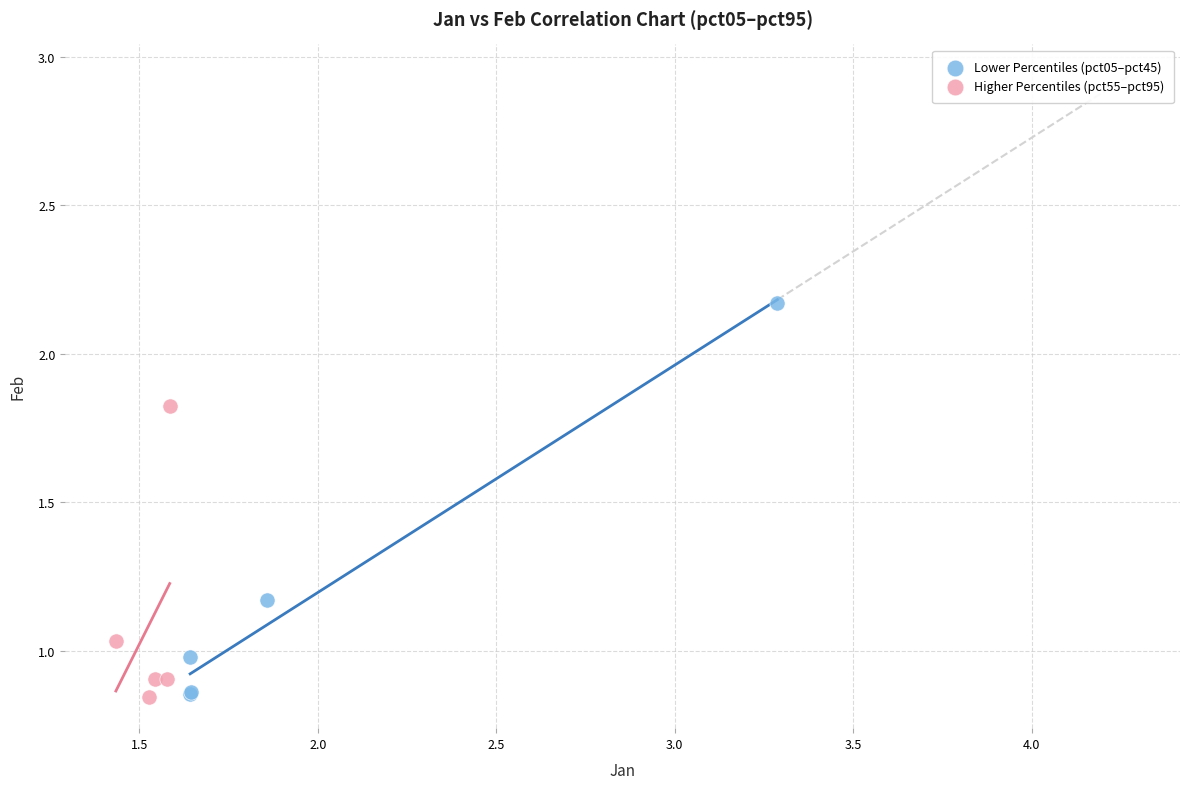

What are all the series names shown in the legend?

Lower Percentiles (pct05–pct45), Higher Percentiles (pct55–pct95)